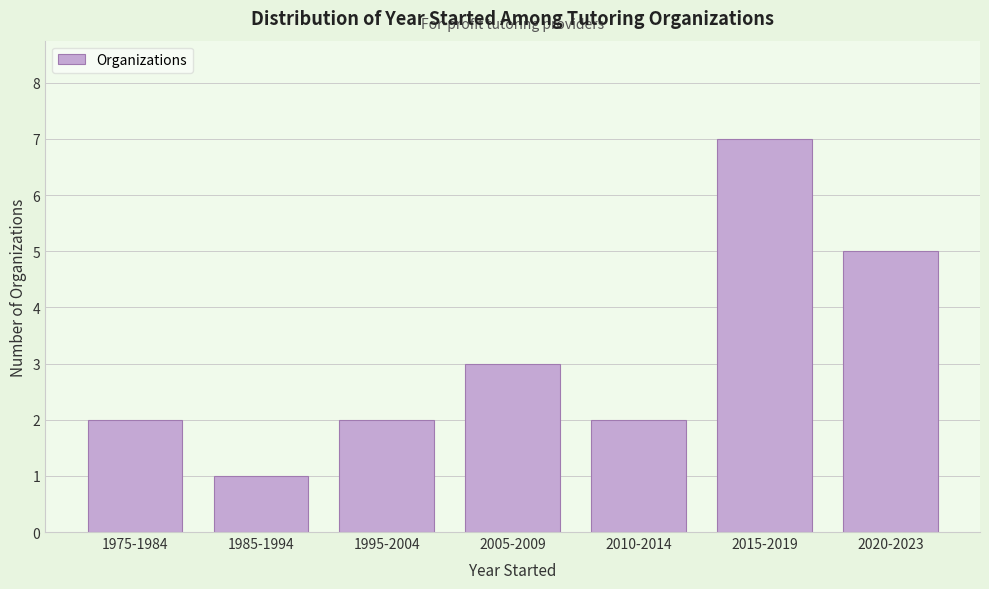

Reading left to right, list all the values displayed in this chart.

1975-1984=2	1985-1994=1	1995-2004=2	2005-2009=3	2010-2014=2	2015-2019=7	2020-2023=5